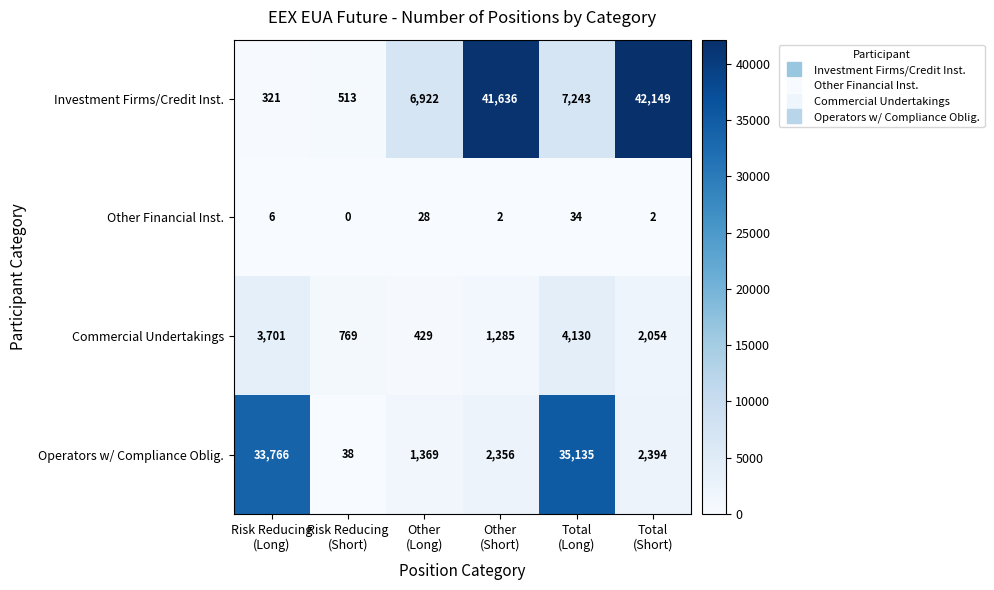

What is the sum of all Other Financial Inst. values?

72